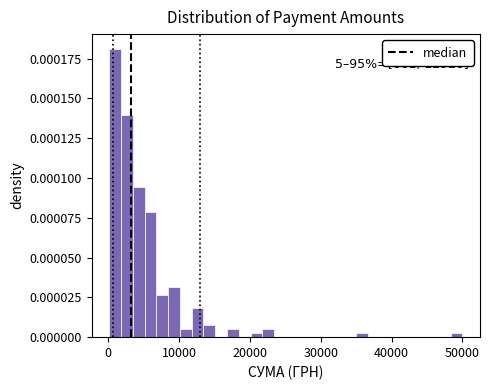

Around what value on the x-axis is the tallest bar? Give the approximate position of its centre, as read against the axis.

1000